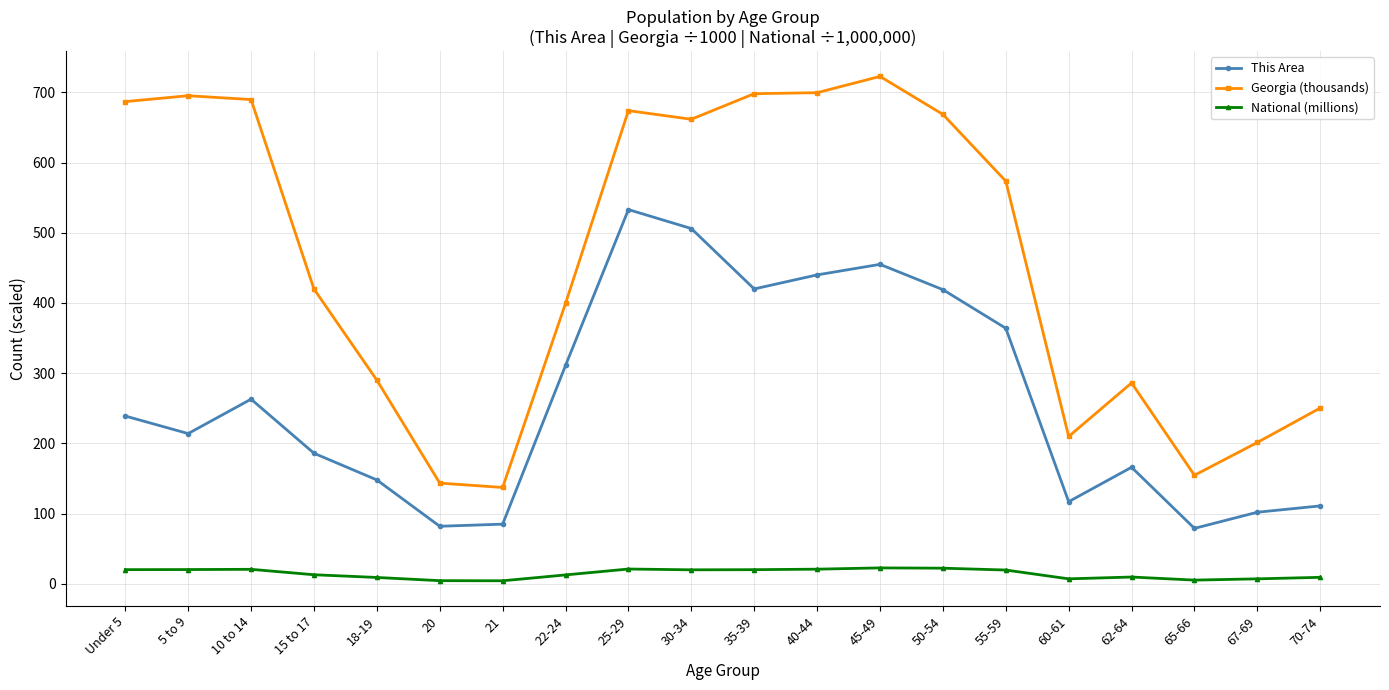

What is the minimum value shown in the chart?

4.4